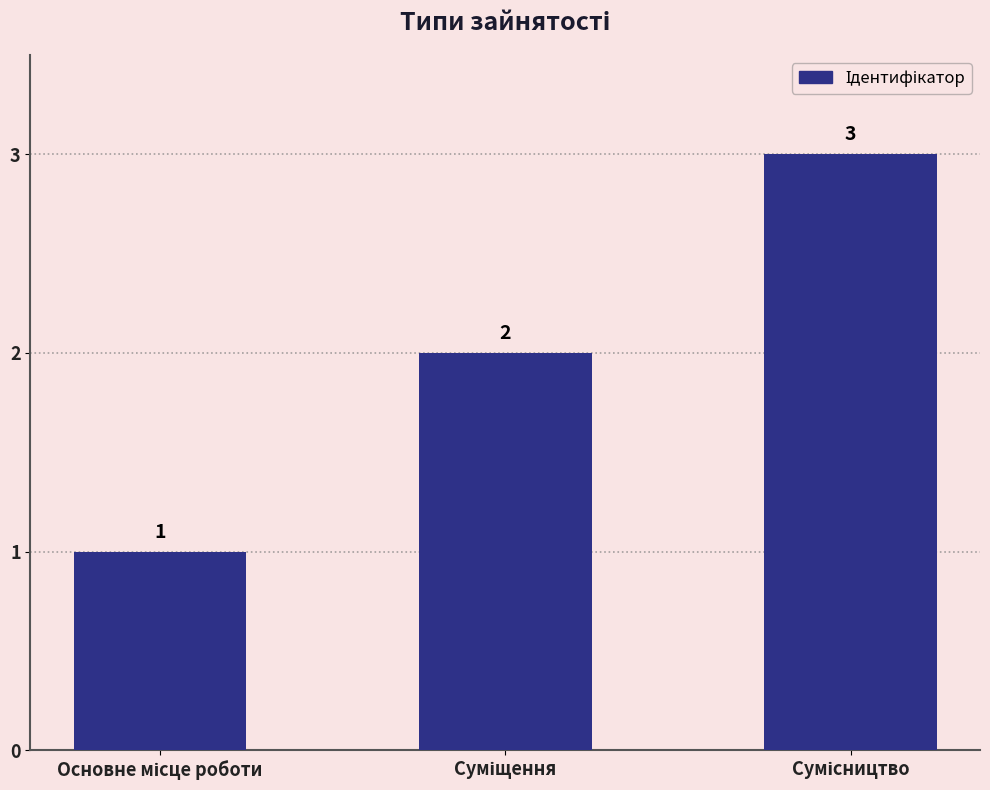

What is the value of the 3rd bar from the left?

3